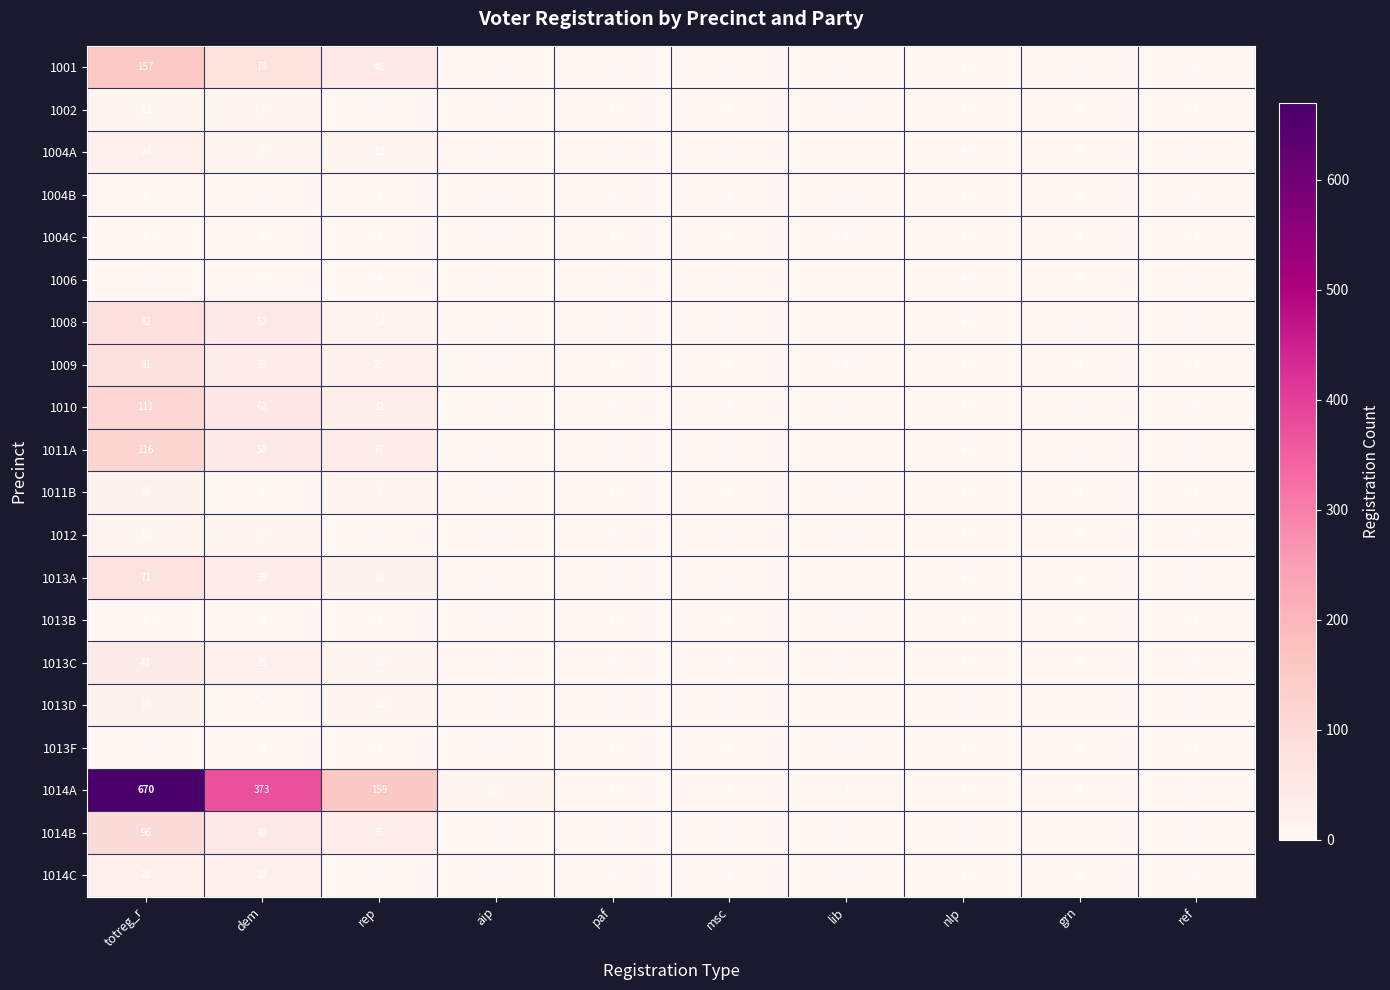

What is the total value across all series at totreg_r?

1544